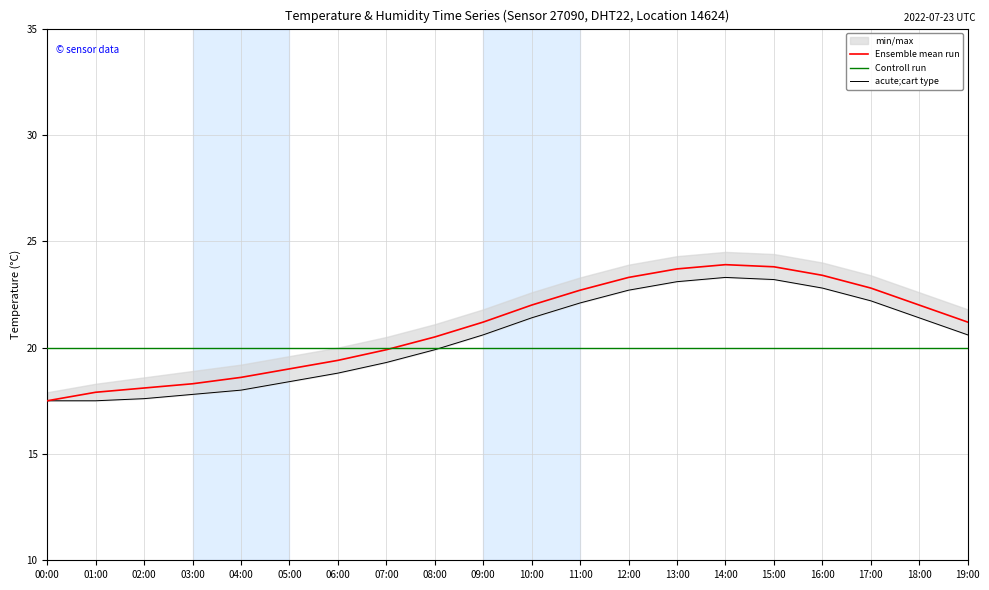

The Controll run series shows 20.0 at 03:00. True or false?

True